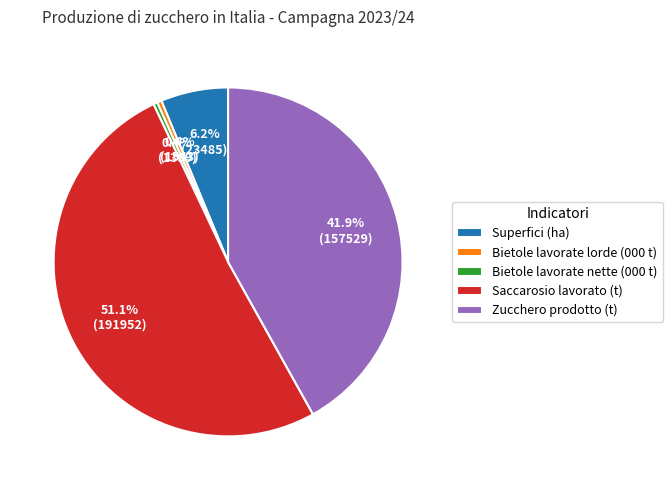

What is the ratio of the value at Zucchero prodotto (t) to the value at Bietole lavorate lorde (000 t)?

102.1